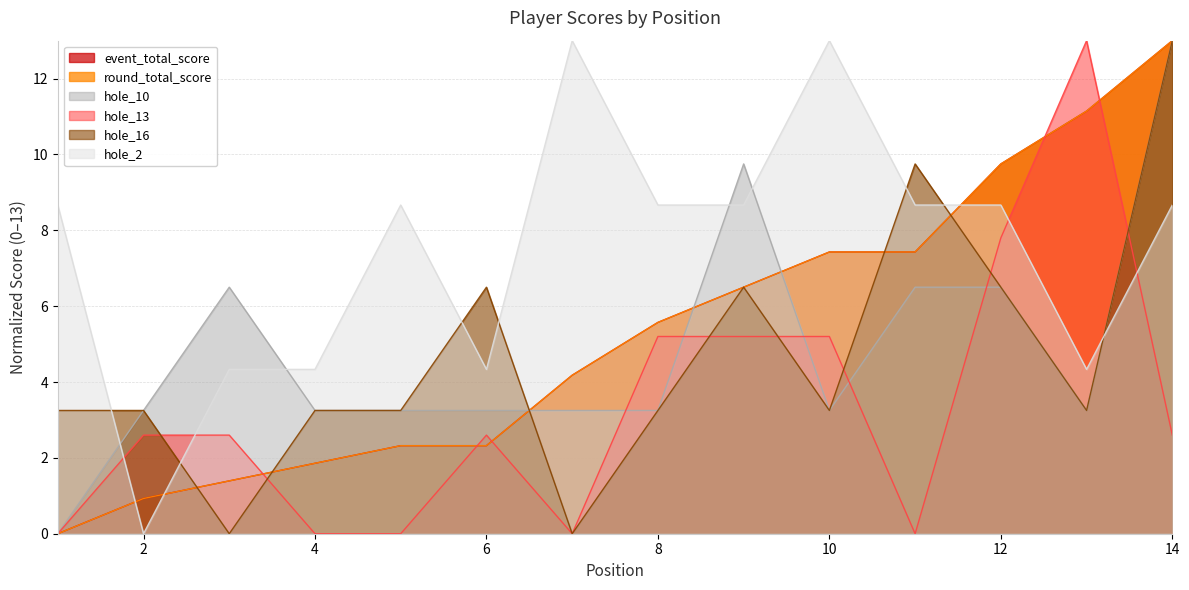

At which label does hole_2 reach its minimum?

2